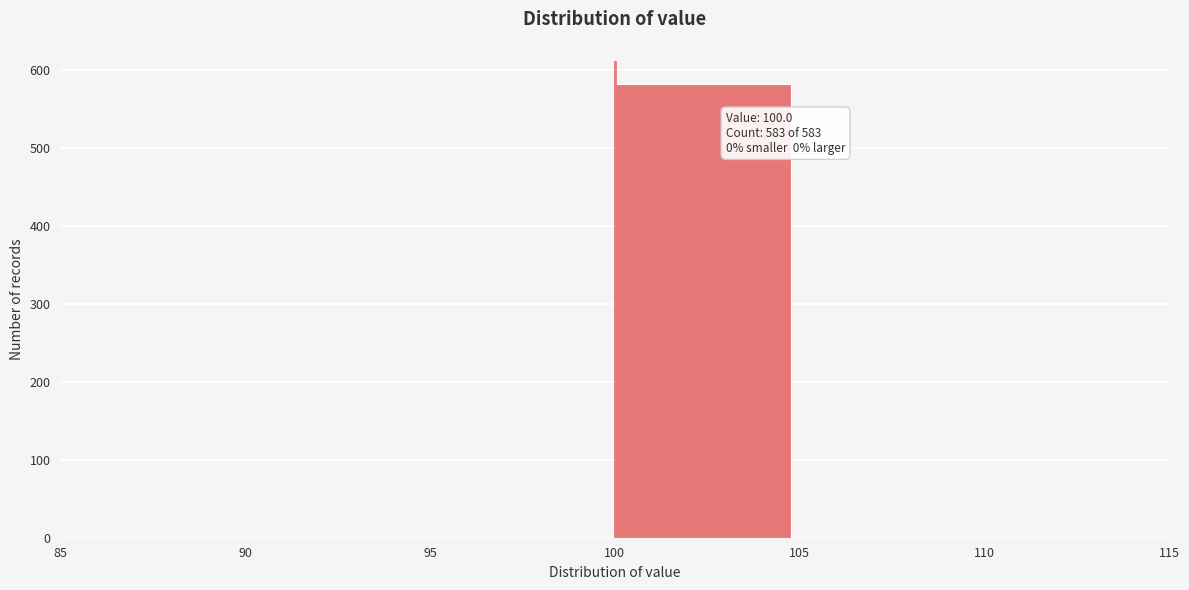

Over which range of the x-axis is the bar tallest?

100 to 105